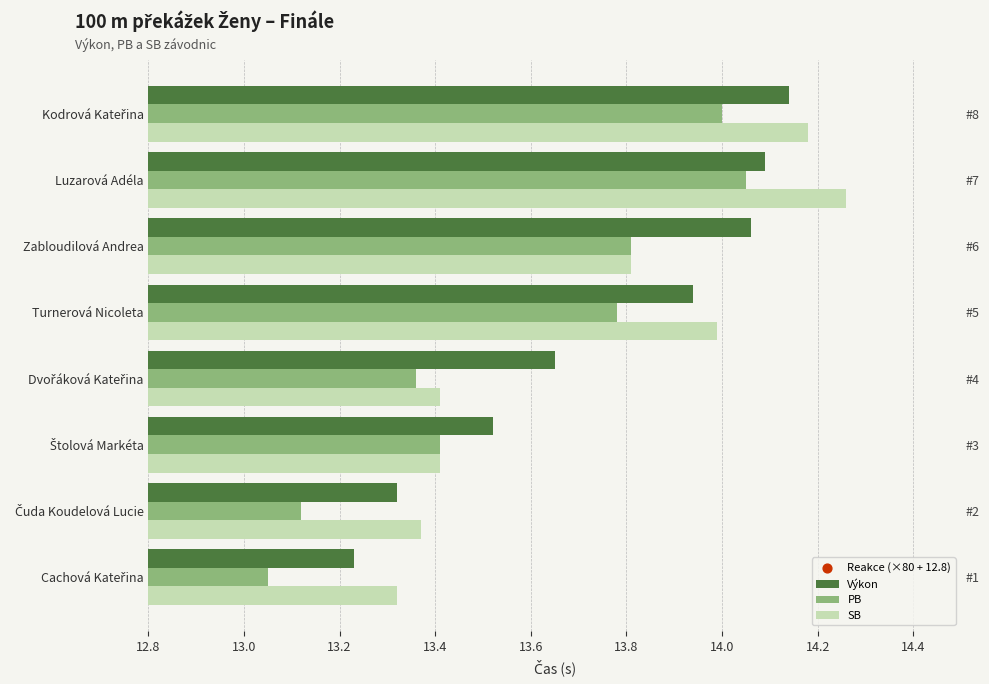

What are all the series names shown in the legend?

Výkon, PB, SB, Reakce (×80 + 12.8)